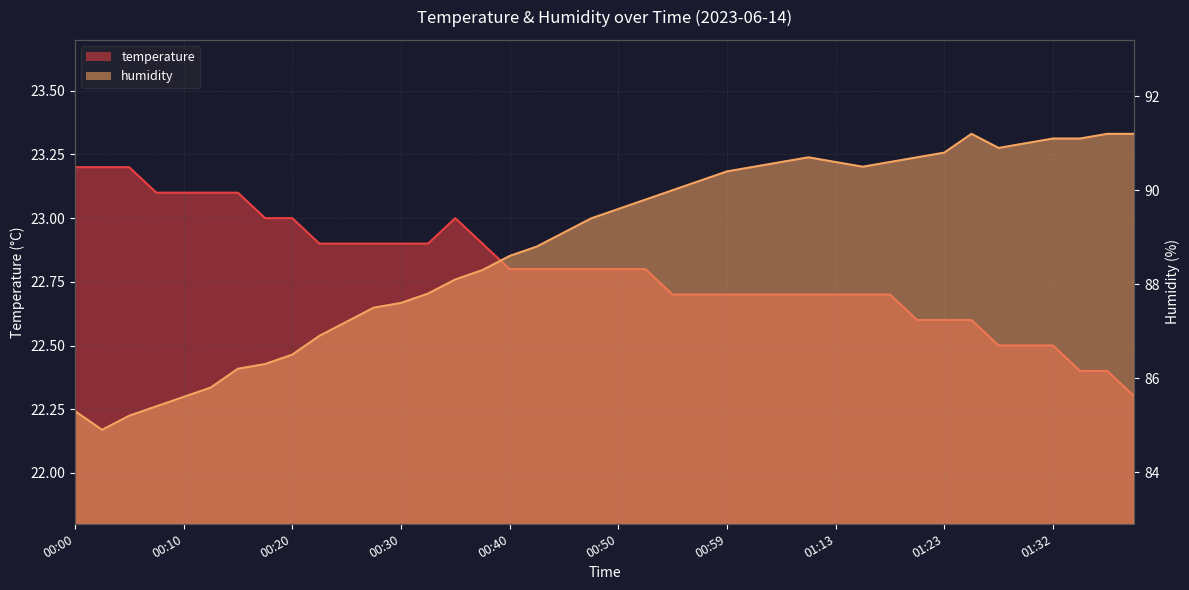

What is the highest value of the humidity series?

91.2